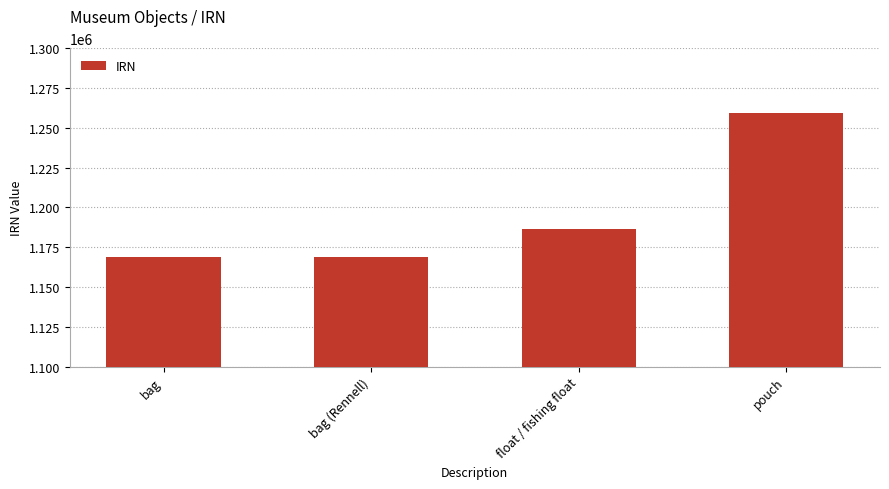

The value at bag is 1168632. True or false?

True